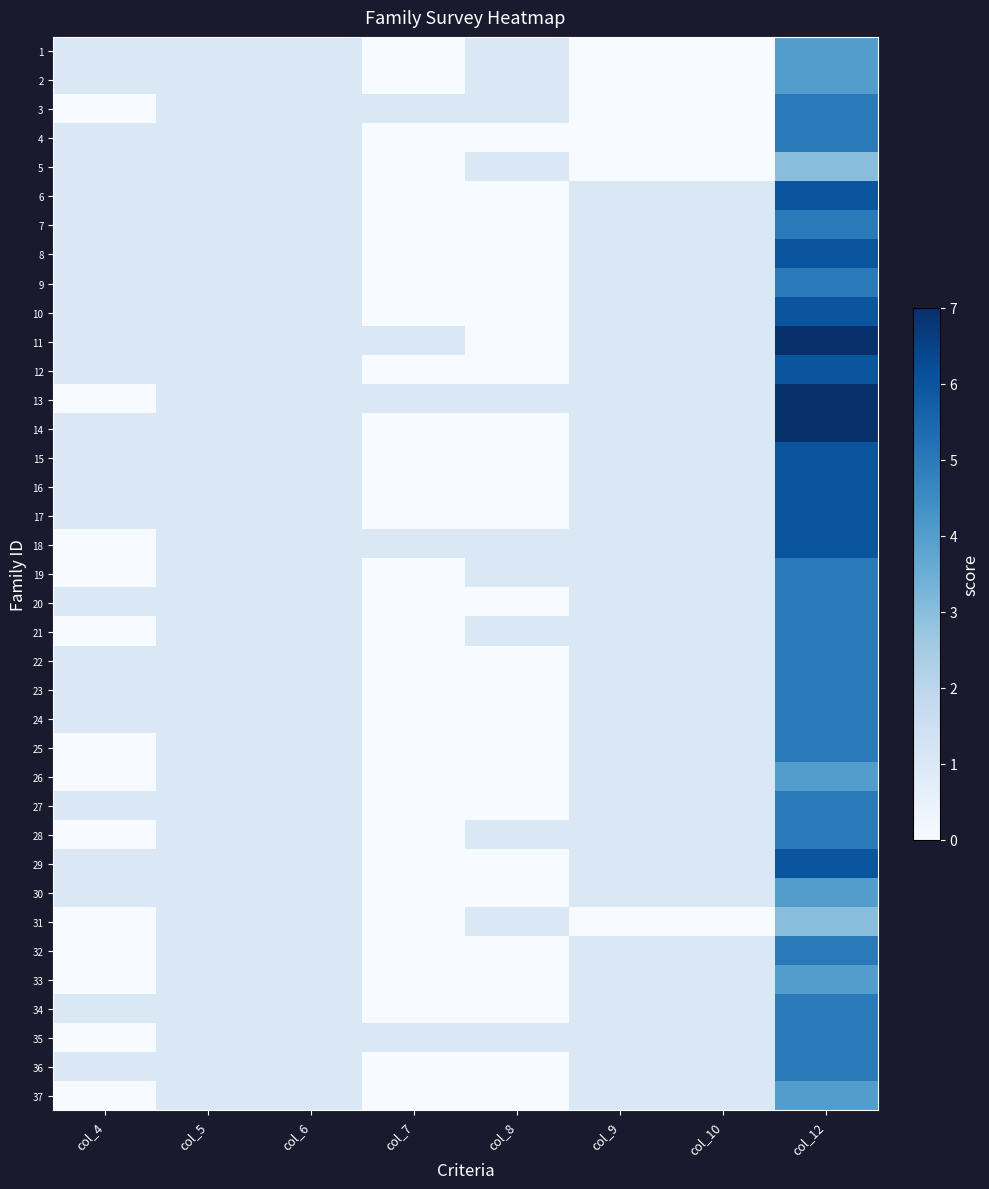

Which category has the highest value across all series?

col_12